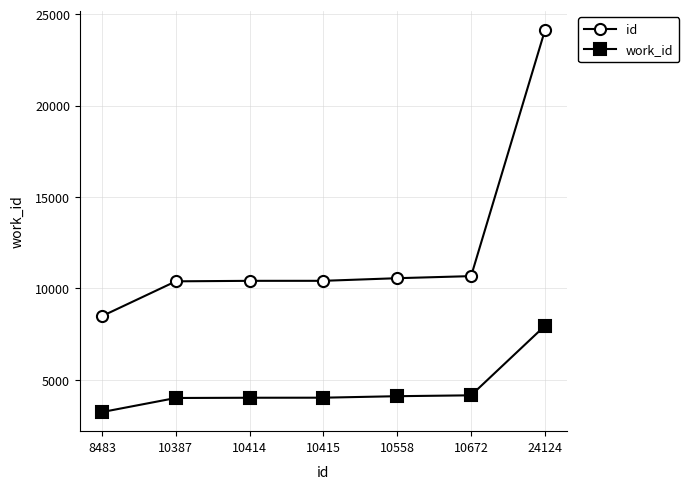

Between 10558 and 24124, which series saw the biggest shift?

id